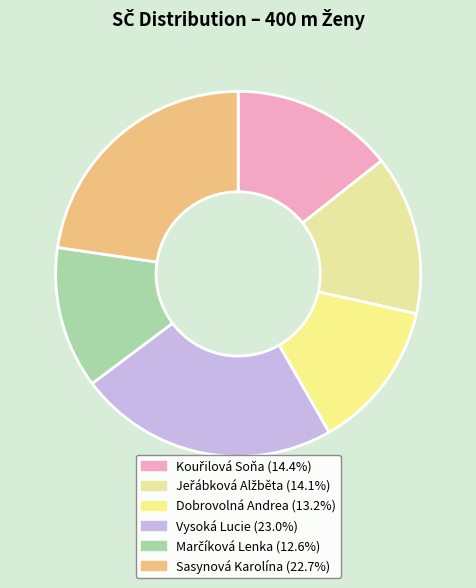

How many segments does this pie chart have?

6